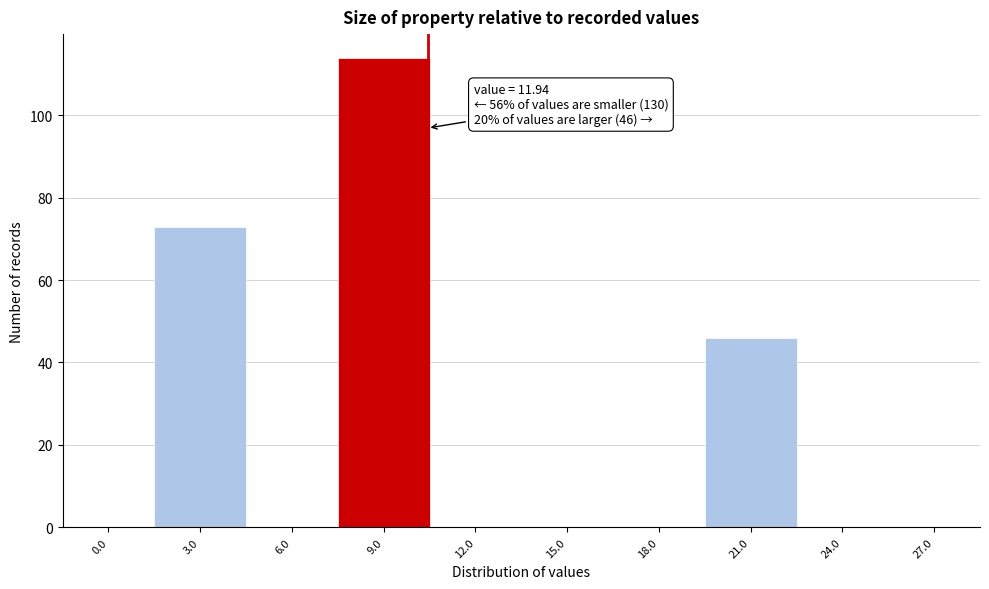

Reading right to left, extract all data points from this chart.

27.0=0	24.0=0	21.0=46	18.0=0	15.0=0	12.0=0	9.0=114	6.0=0	3.0=73	0.0=0